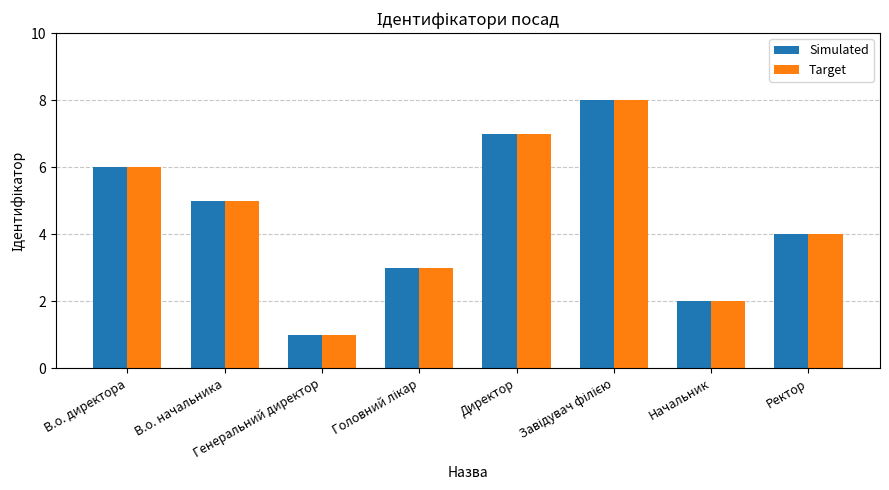

What is the difference between the maximum and second lowest values in the Simulated series?

6